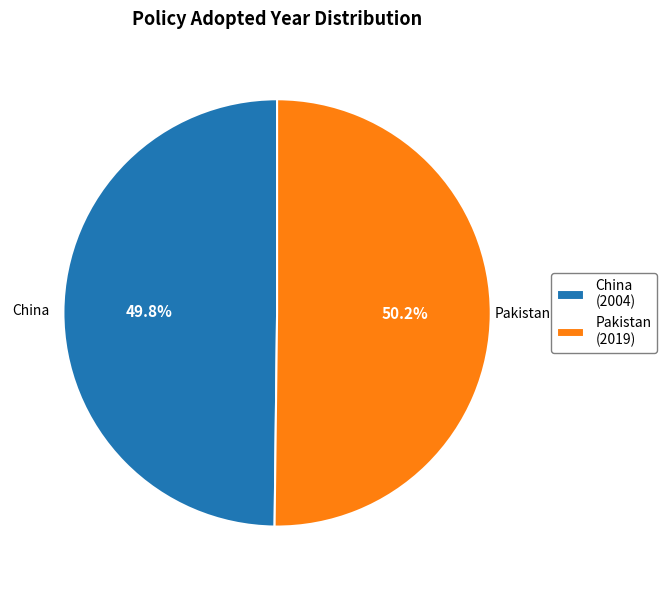

Approximately how many times larger is the value at China (2004) compared to Pakistan (2019)?

1.0